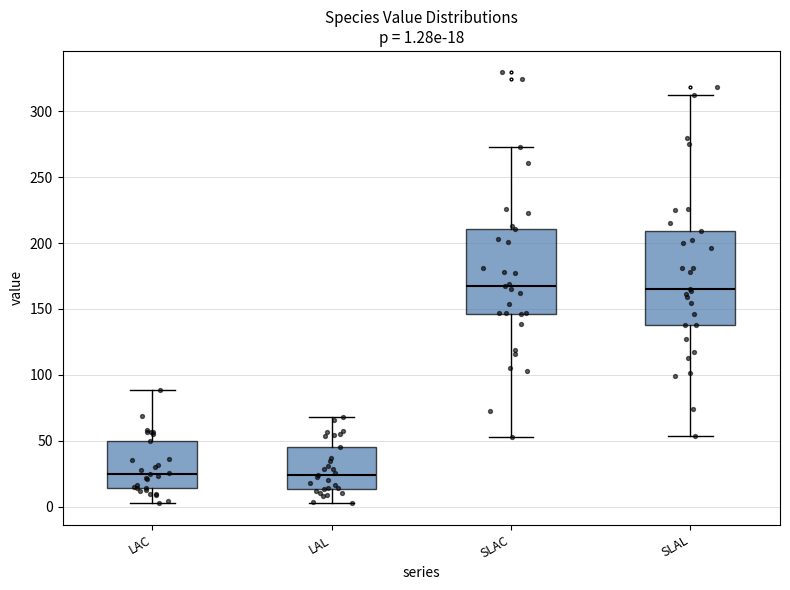

Comparing the boxes themselves (not the whiskers), which one is the tallest?

SLAL